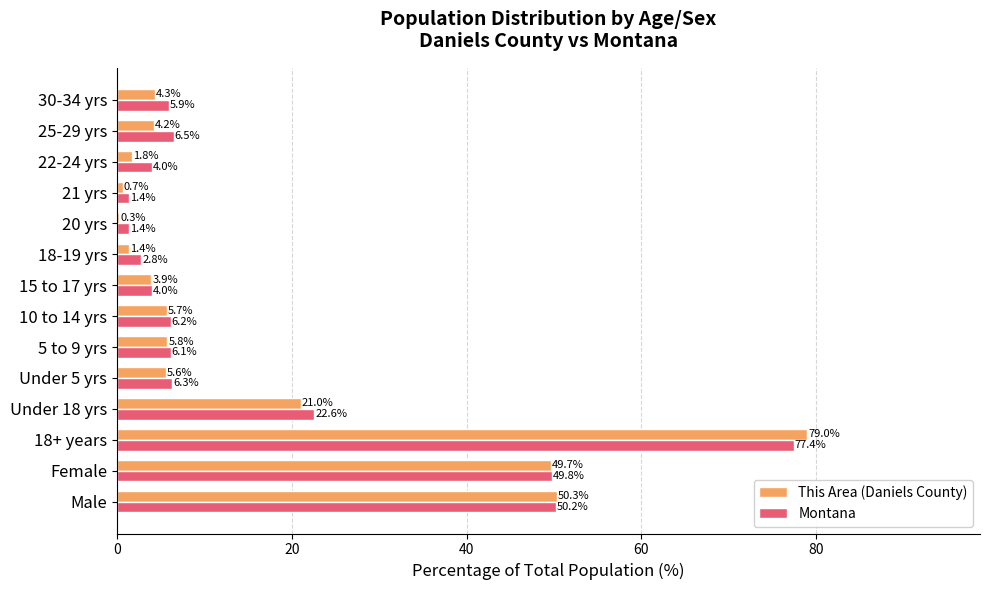

Read the This Area (Daniels County) value at 15 to 17 yrs.

3.9